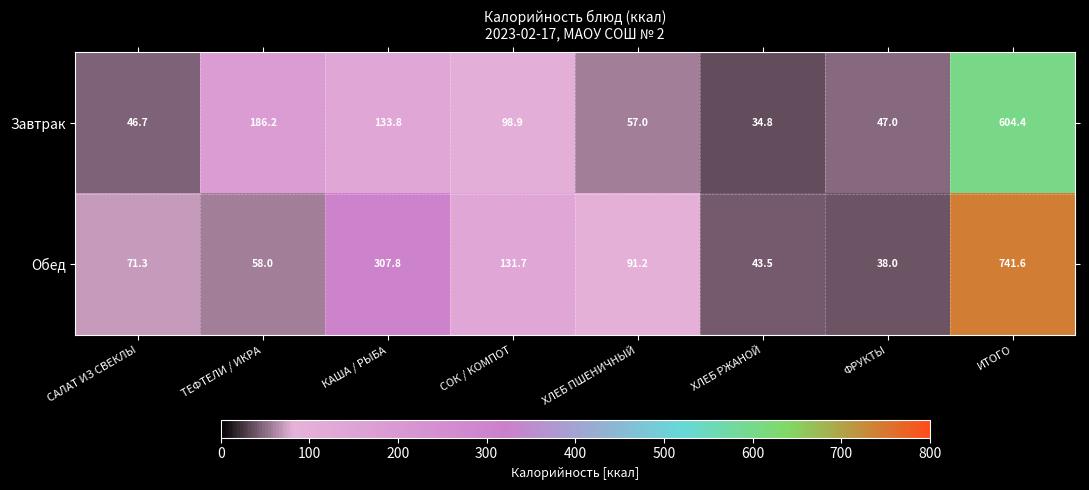

What is the average value of the Обед series?

185.4